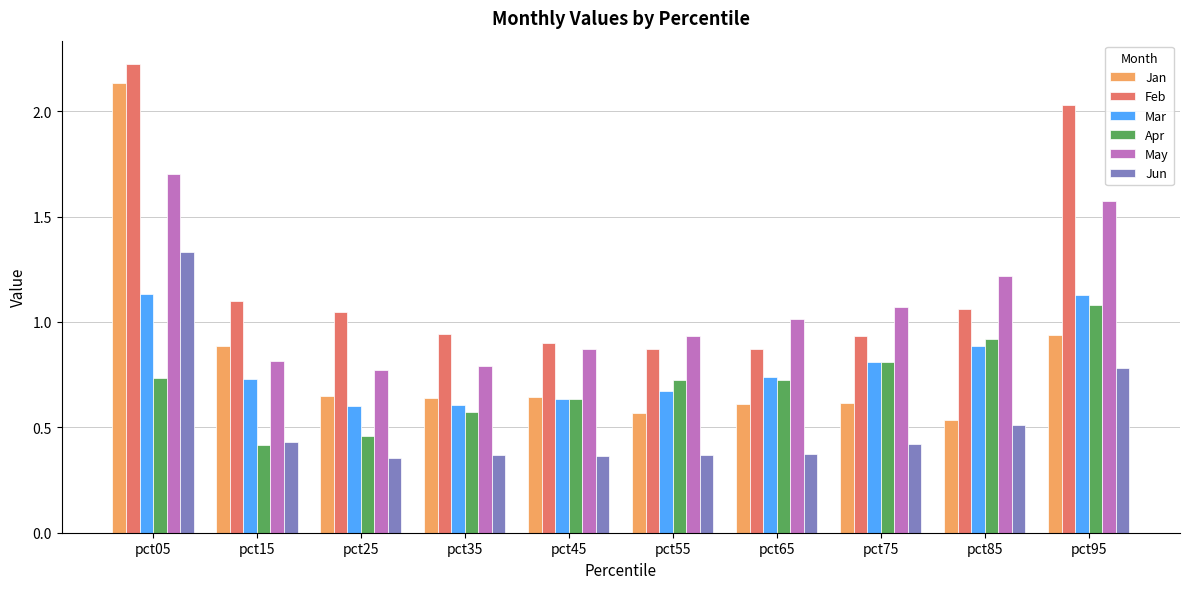

At which category does the chart reach its peak across all series?

pct05